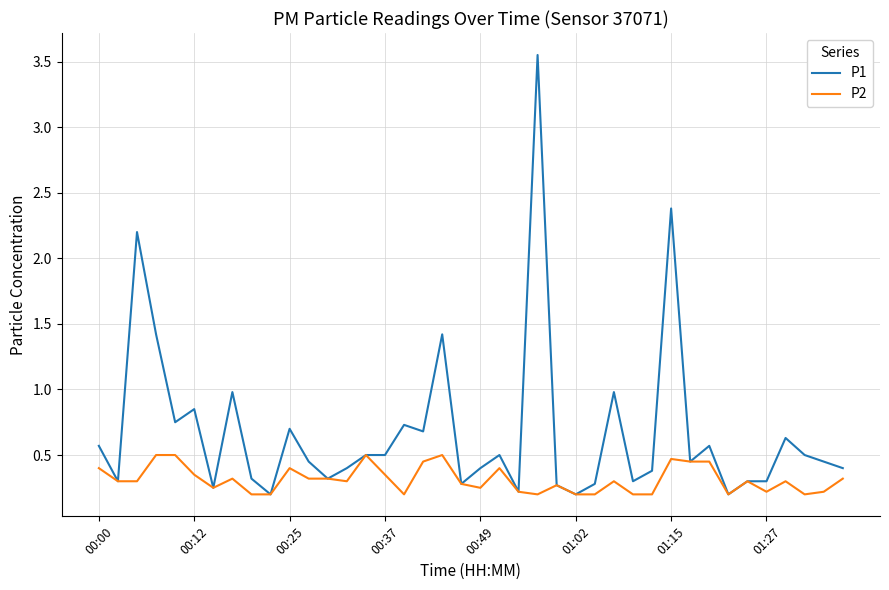

Which series has the widest spread of values?

P1